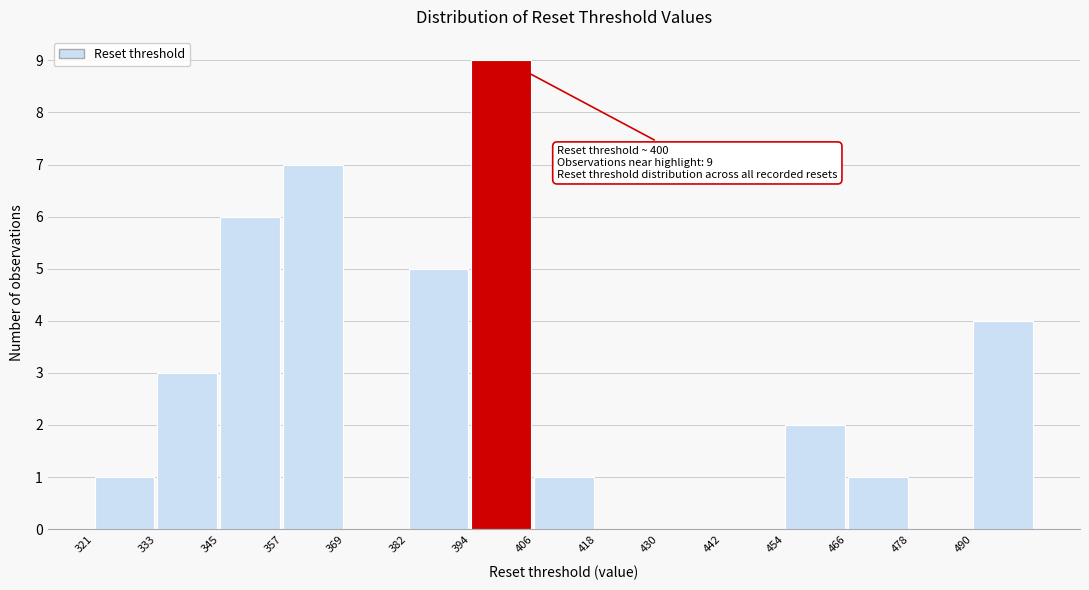

Which range on the x-axis has the tallest bar?

394 to 406